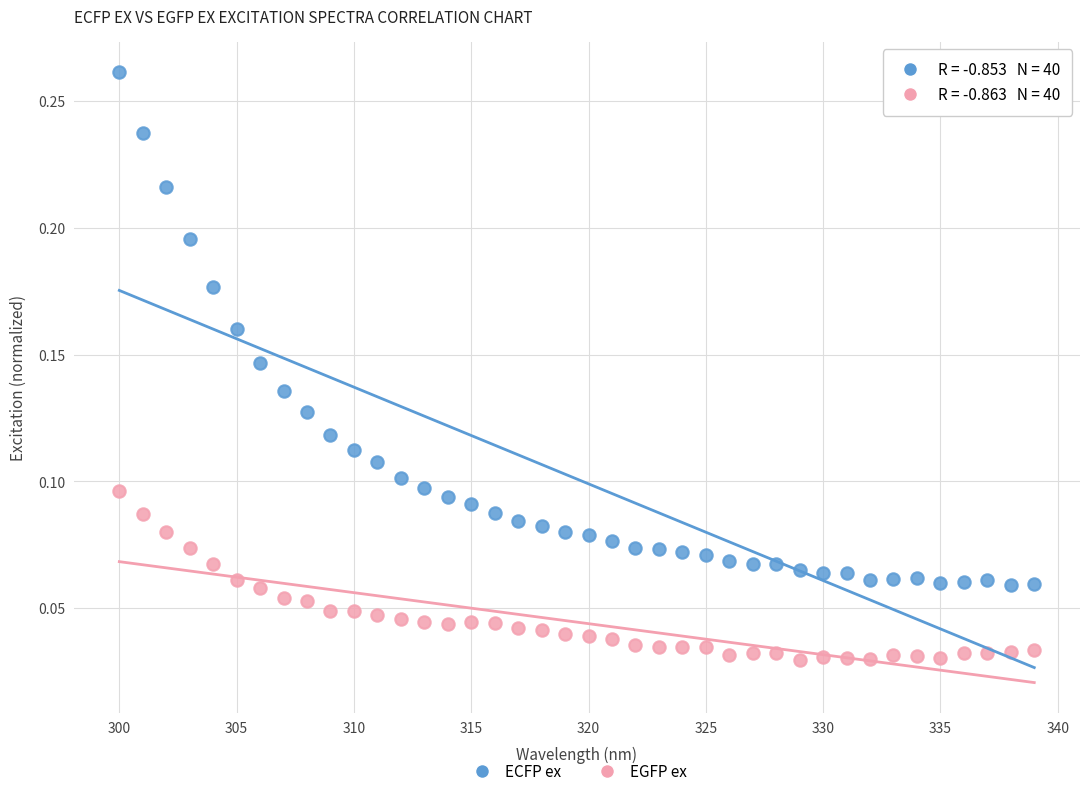

What are all the series names shown in the legend?

ECFP ex, EGFP ex